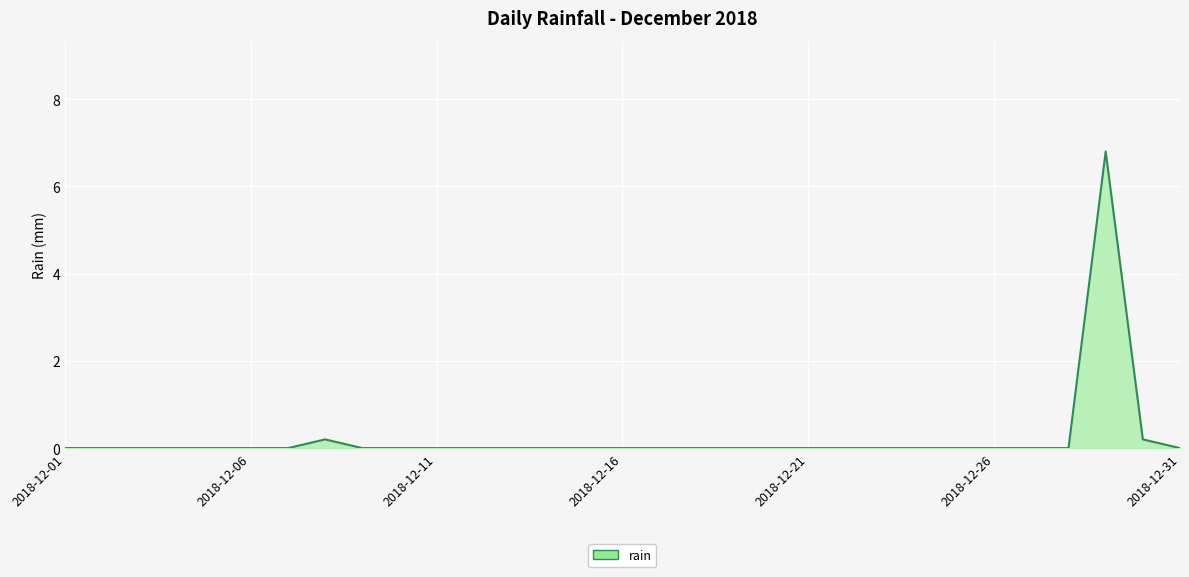

What is the difference between the maximum and minimum values?

6.8